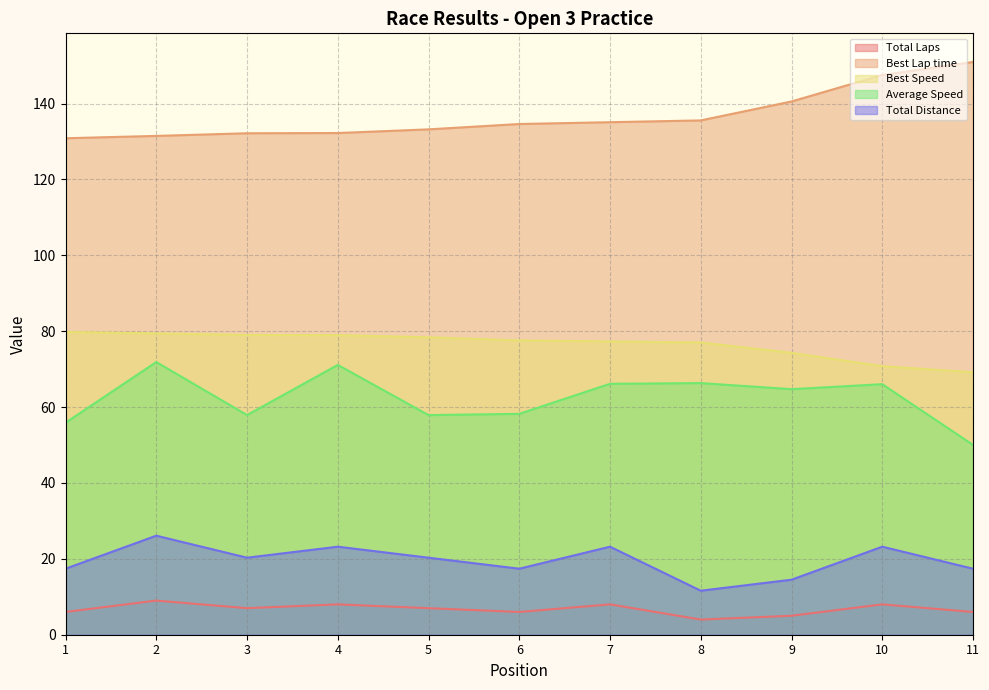

How many values in Average Speed are above zero?

11